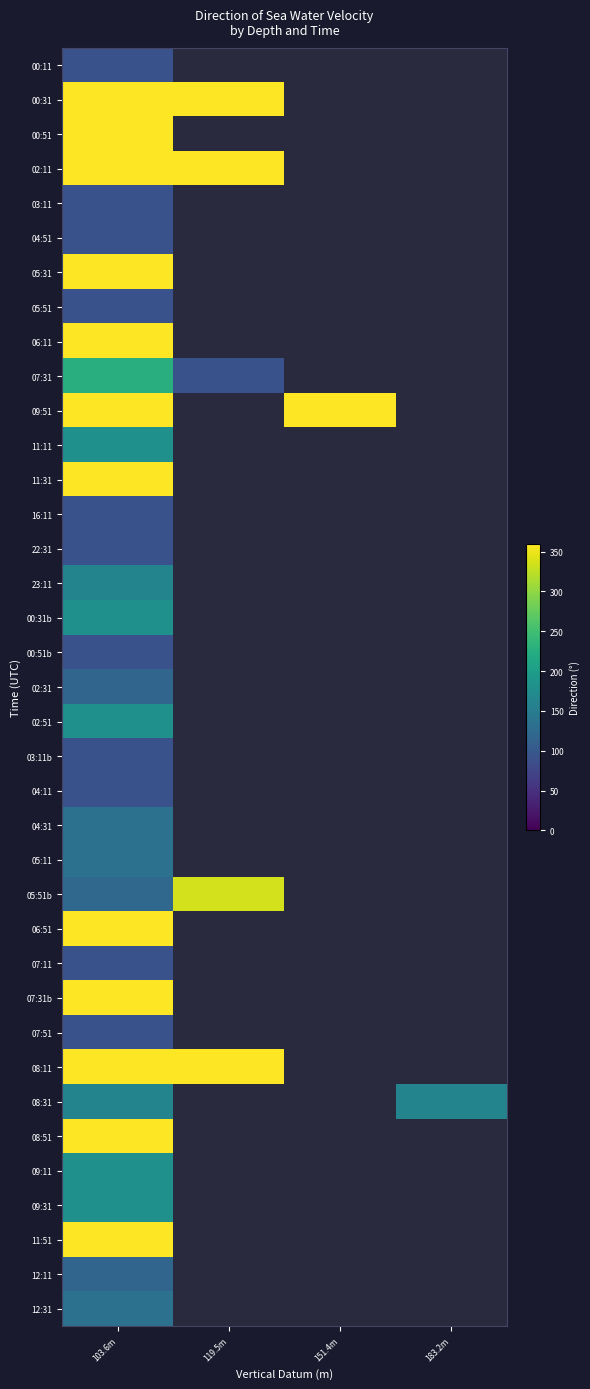

At how many categories does at least one series exceed 305?

3